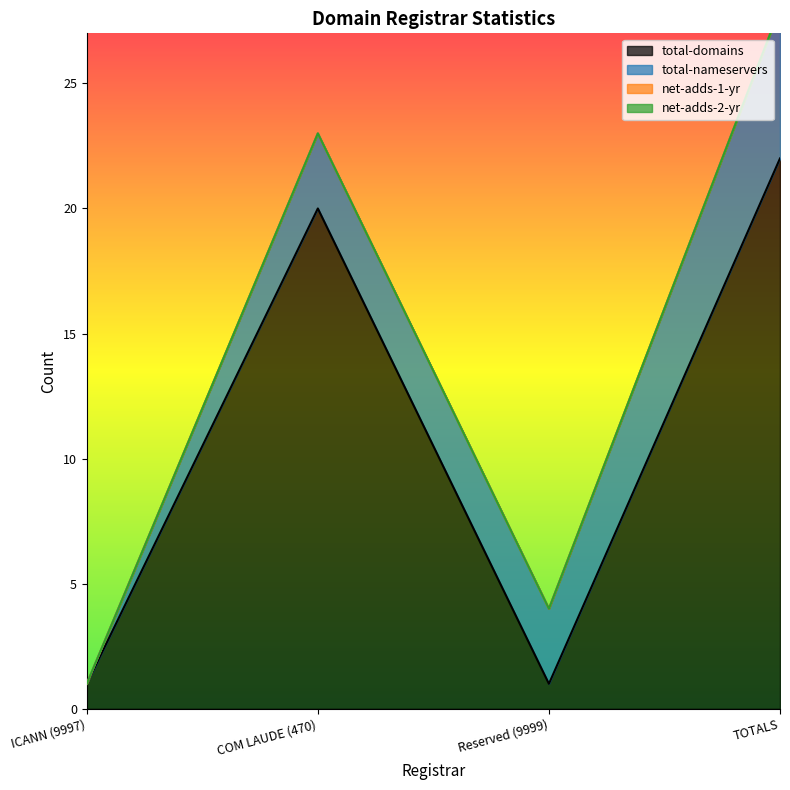

True or false: net-adds-3-yr and net-adds-2-yr cross at least once.

False